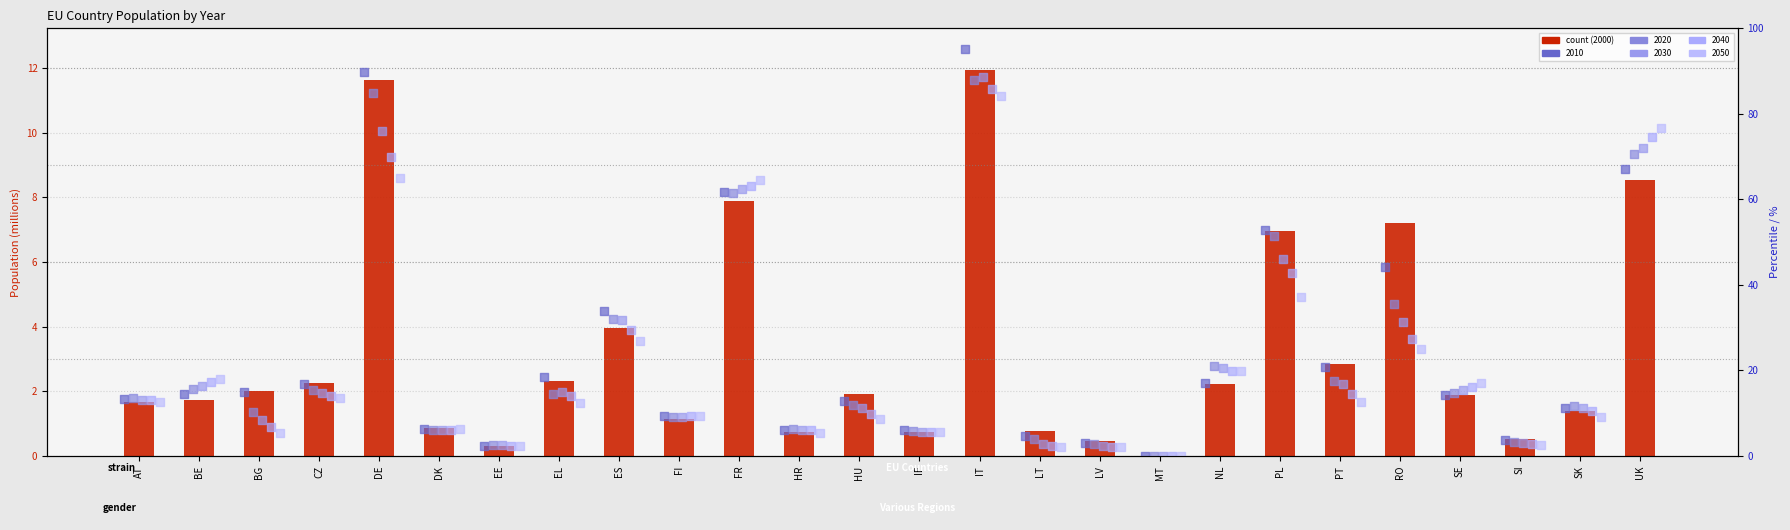

What are all the series names shown in the legend?

2000, 2010, 2020, 2030, 2040, 2050